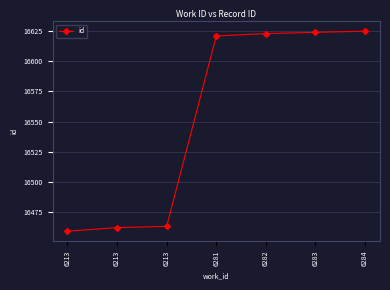

Where does the data first go above 16621?

6282